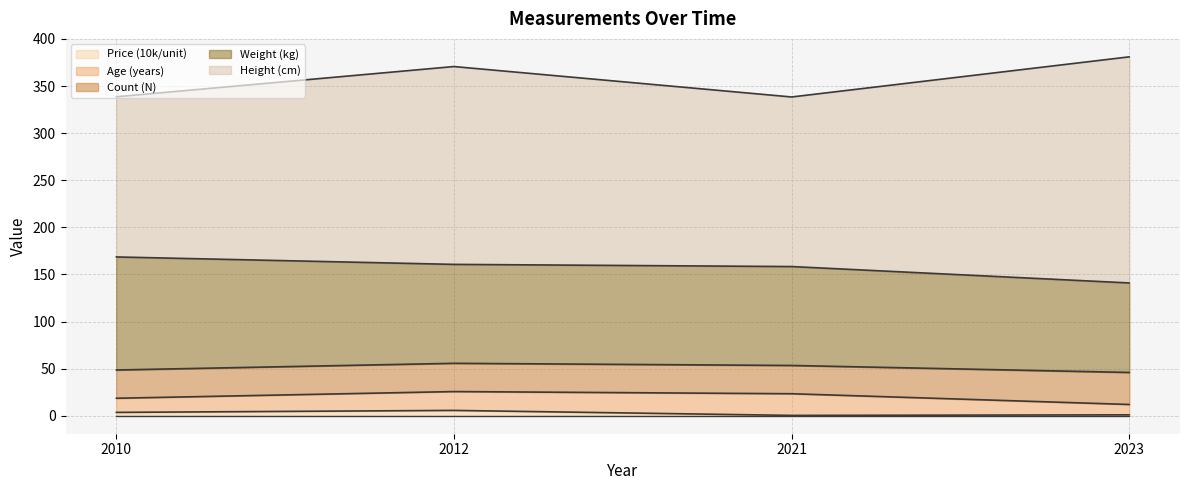

Reading right to left, extract all data points from this chart.

Age (years): 2023=11.0	2021=23.0	2012=20.0	2010=15.0
Height (cm): 2023=240.0	2021=180.0	2012=210.0	2010=170.0
Weight (kg): 2023=95.0	2021=105.0	2012=105.0	2010=120.0
Price (10k/unit): 2023=1.0	2021=0.4	2012=5.7	2010=3.6
Count (N): 2023=34.0	2021=30.0	2012=30.0	2010=30.0